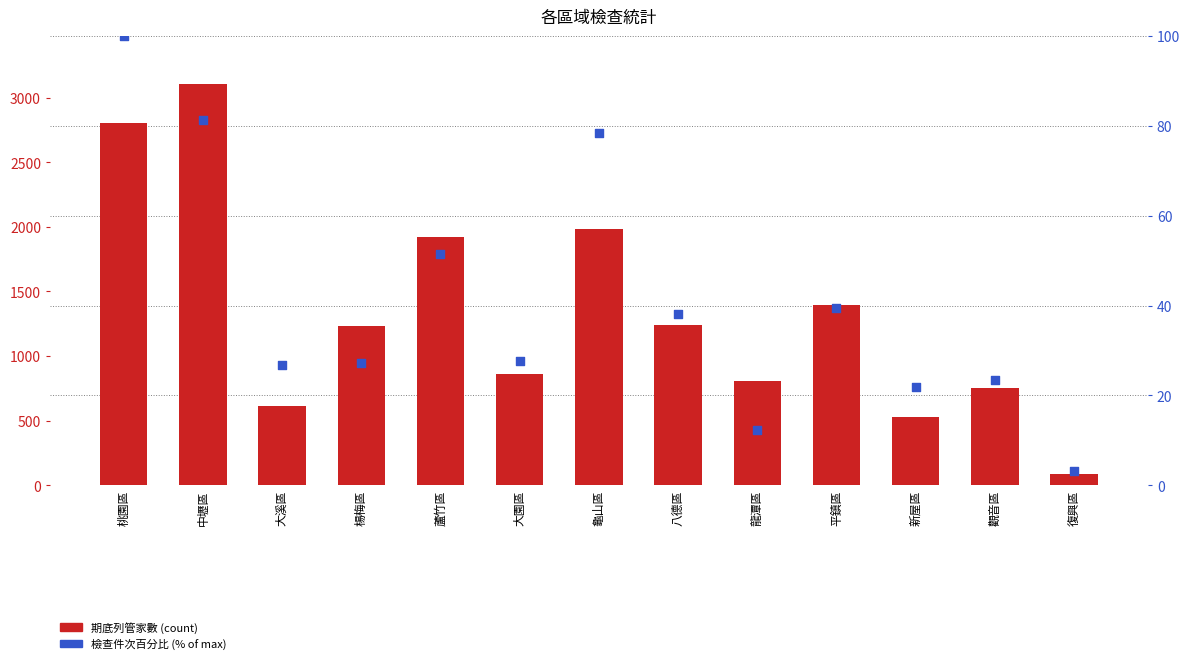

What are all the series names shown in the legend?

期底列管家數 (count), 檢查件次百分比 (% of max)